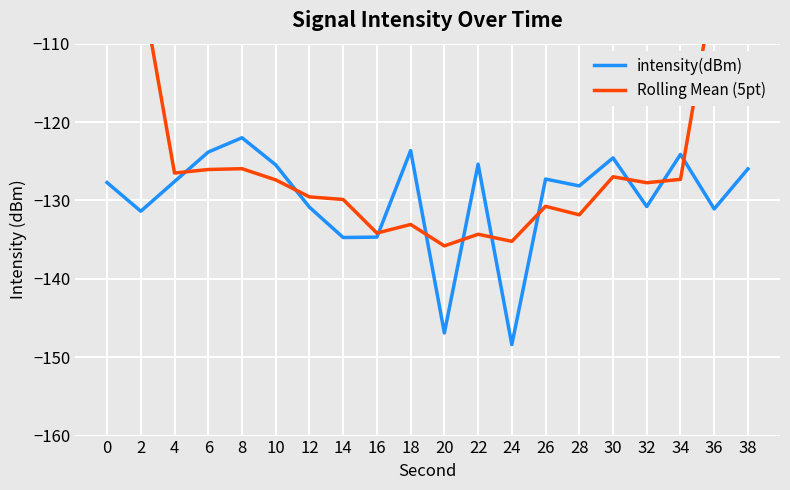

Reading right to left, transcribe all the data shown in this chart.

intensity(dBm): -126.0	-131.1	-124.1	-130.8	-124.6	-128.1	-127.3	-148.4	-125.4	-146.9	-123.6	-134.7	-134.7	-130.9	-125.5	-122.0	-123.8	-127.6	-131.4	-127.7
Rolling Mean (5pt): -76.2	-102.4	-127.3	-127.7	-127.0	-131.8	-130.8	-135.2	-134.3	-135.8	-133.1	-134.2	-129.9	-129.5	-127.4	-126.0	-126.1	-126.5	-102.1	-77.3